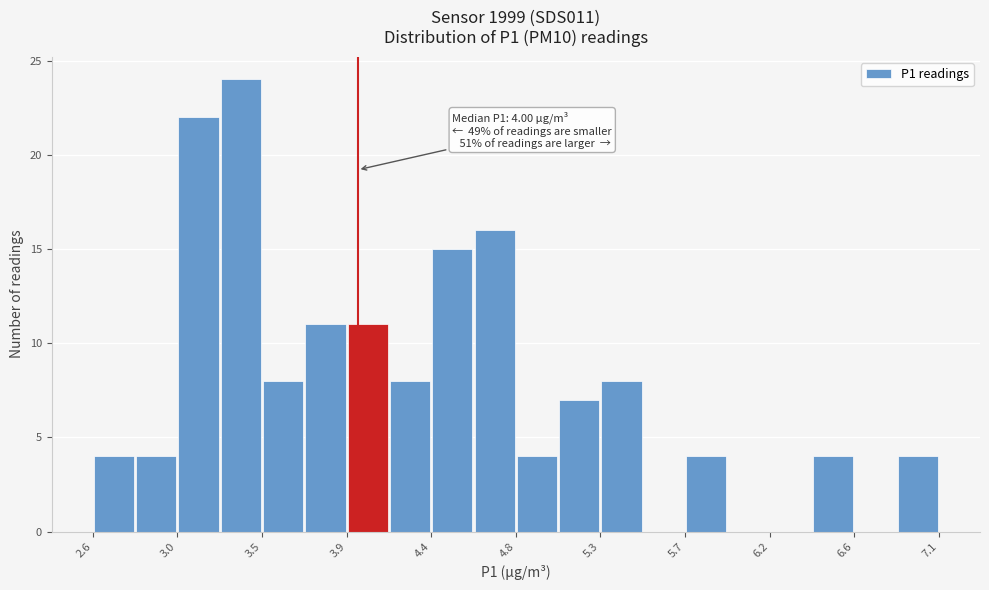

Which range on the x-axis has the tallest bar?

3.25 to 3.50